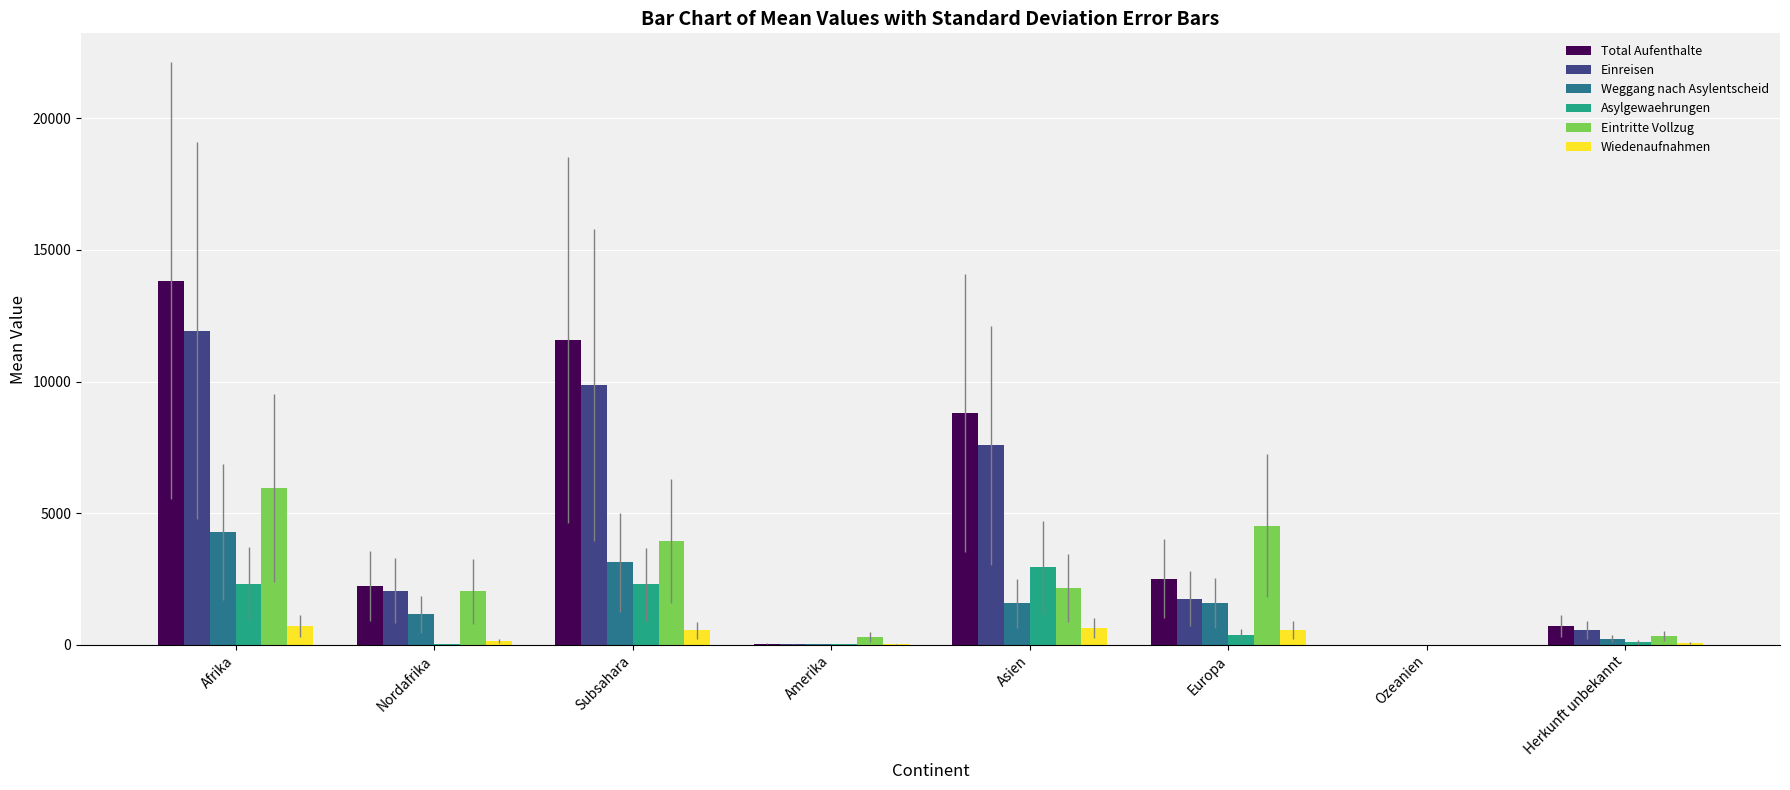

What is the sum of the Eintritte Vollzug values at Subsahara and Ozeanien?

3926